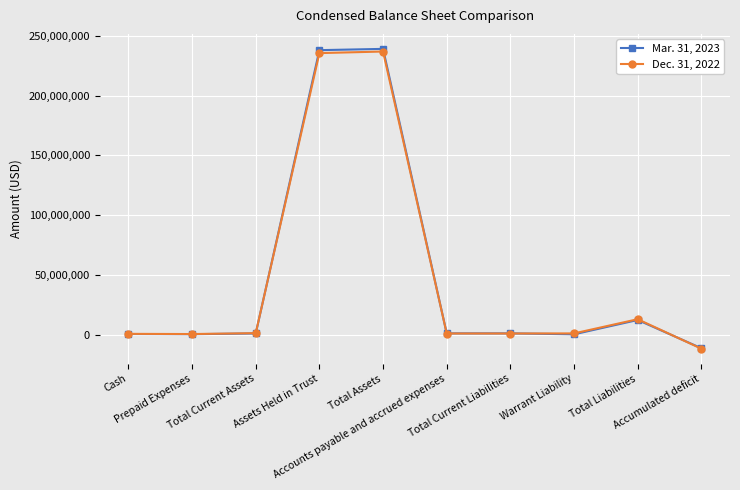

What is the label of the 9th point from the right?

Prepaid Expenses